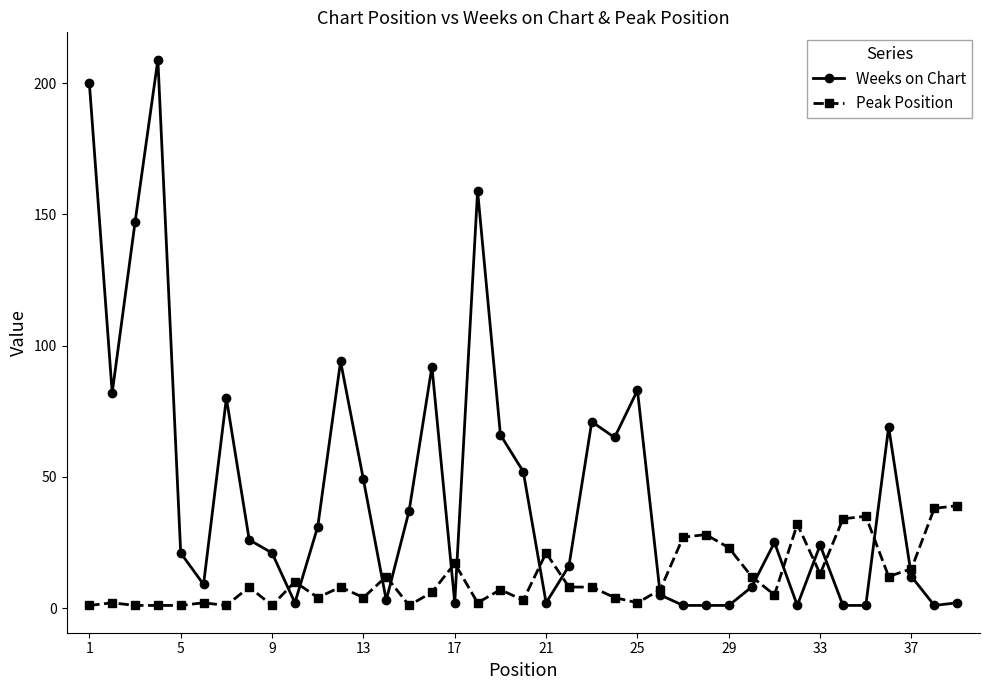

Count the number of data series in this chart.

2